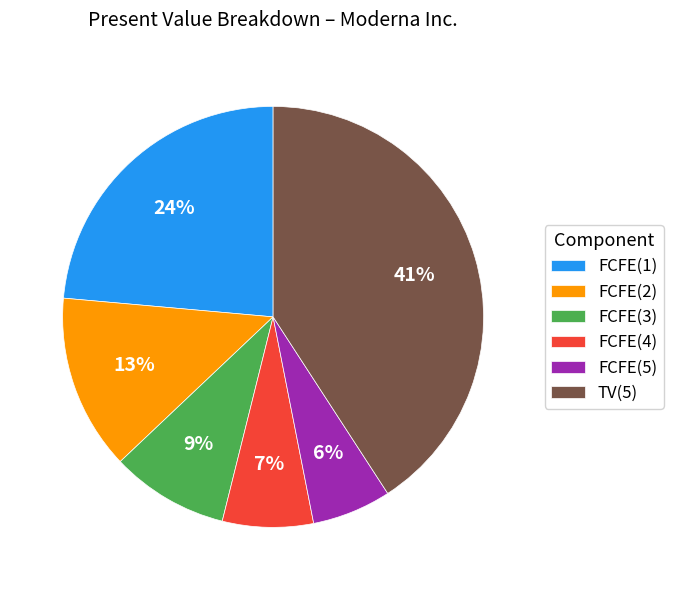

Which has a higher value, FCFE(5) or FCFE(2)?

FCFE(2)